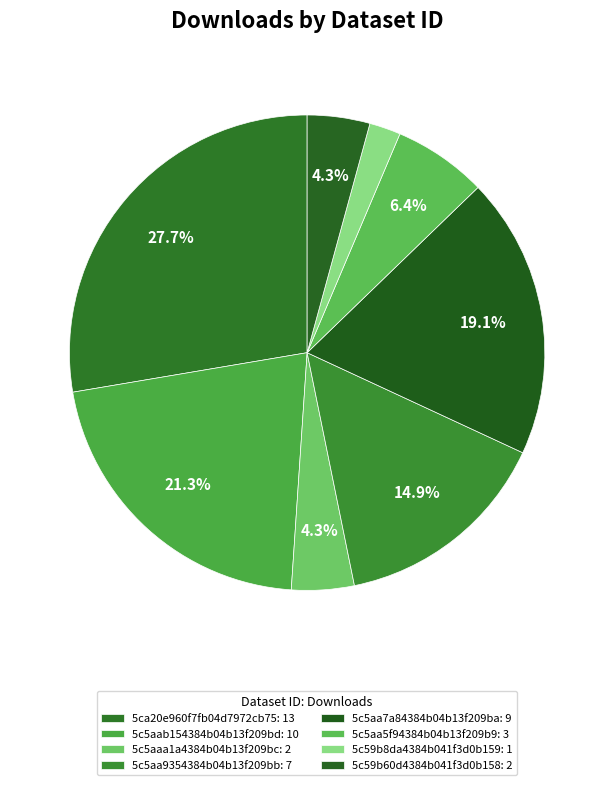

Count the number of slices in the pie.

8